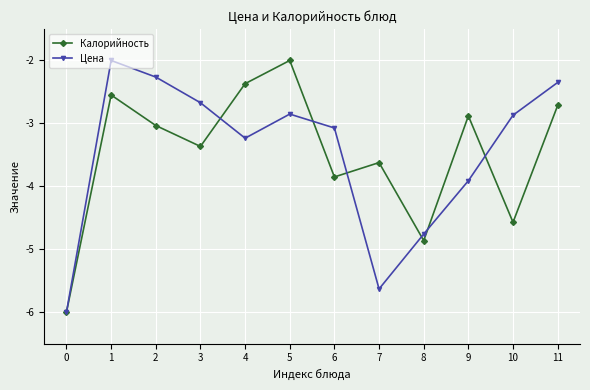

What is the value of the Калорийность point at the 2nd from the left?

-2.5